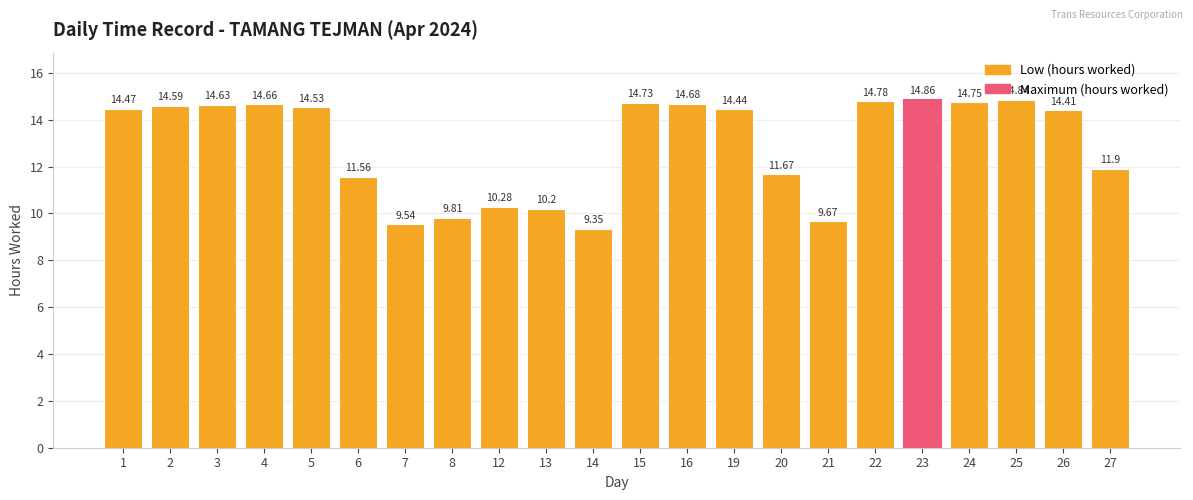

Where is the data nearest to the value 12?

27